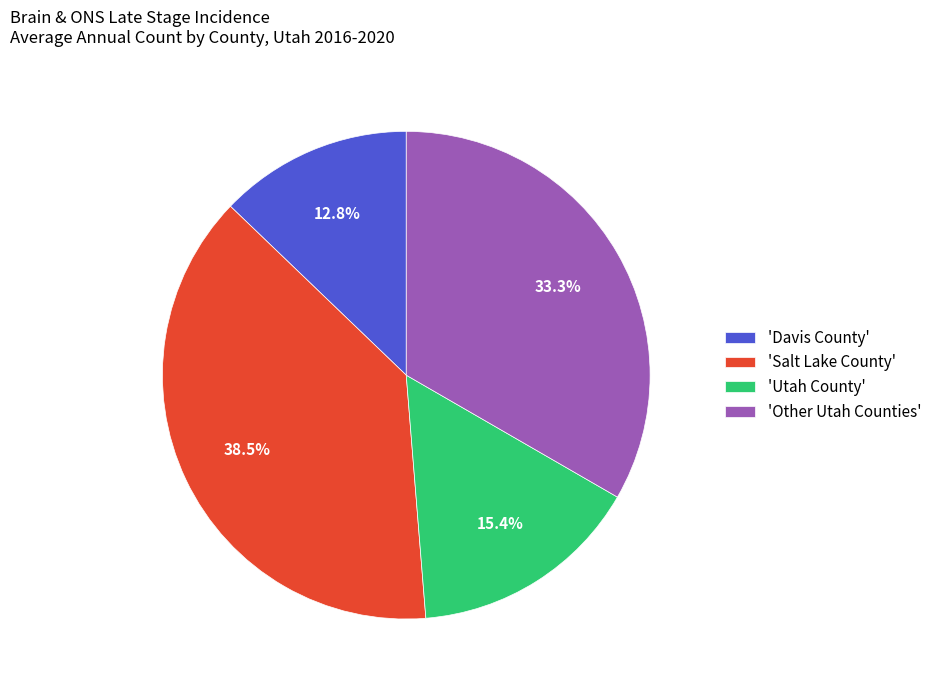

What is the largest slice in the pie chart?

'Salt Lake County'